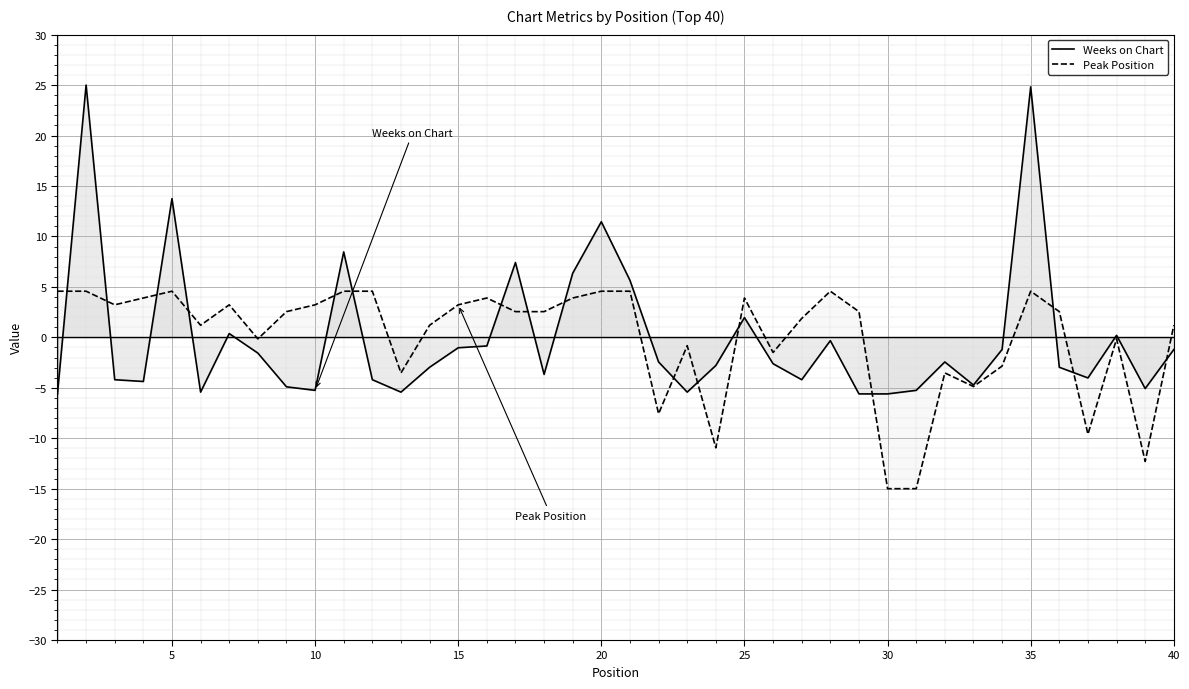

What is the spread (max minus min) of values at 5?

9.2